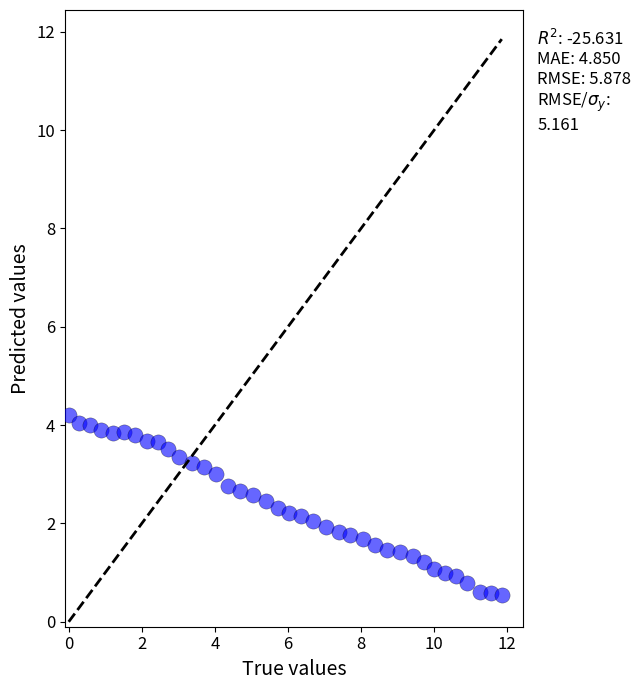

What is the range of X values (max minus min)?

11.9